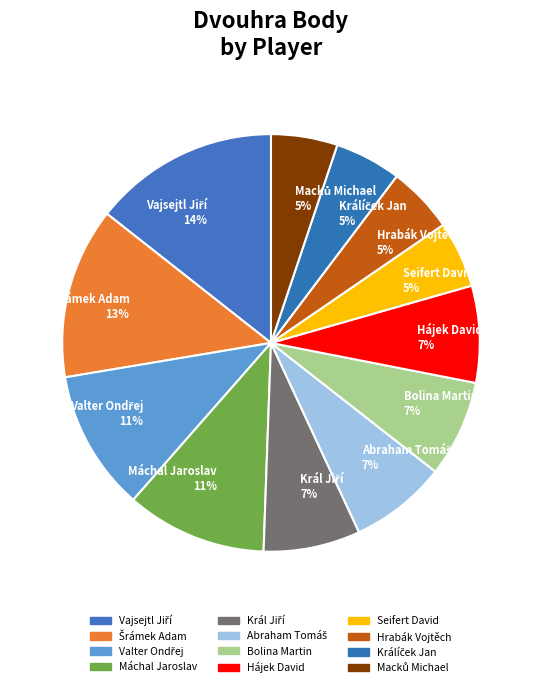

To the nearest percent, what is the difference between the largest and smallest slice percentages?

9%